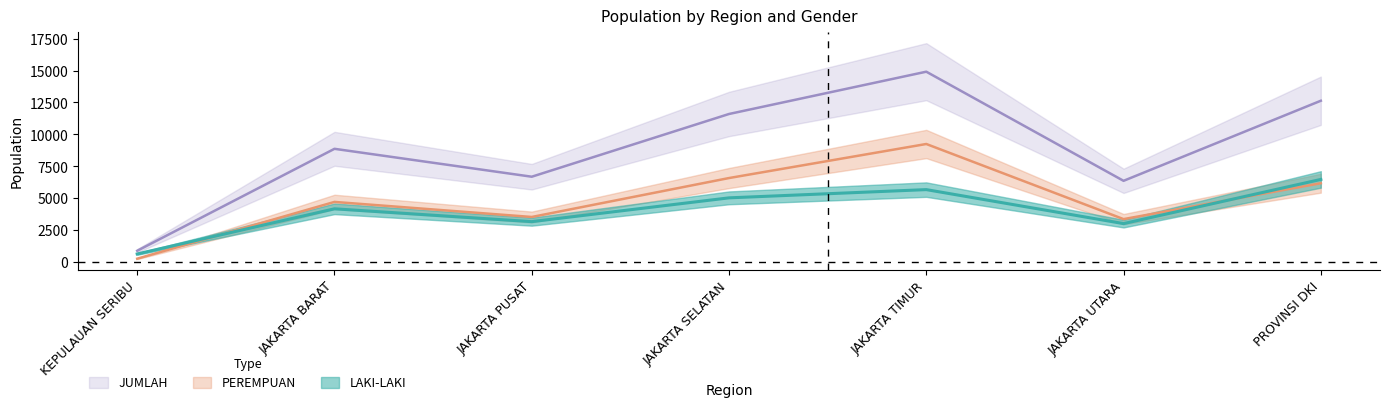

Where does the LAKI-LAKI series first go above 4164?

JAKARTA SELATAN